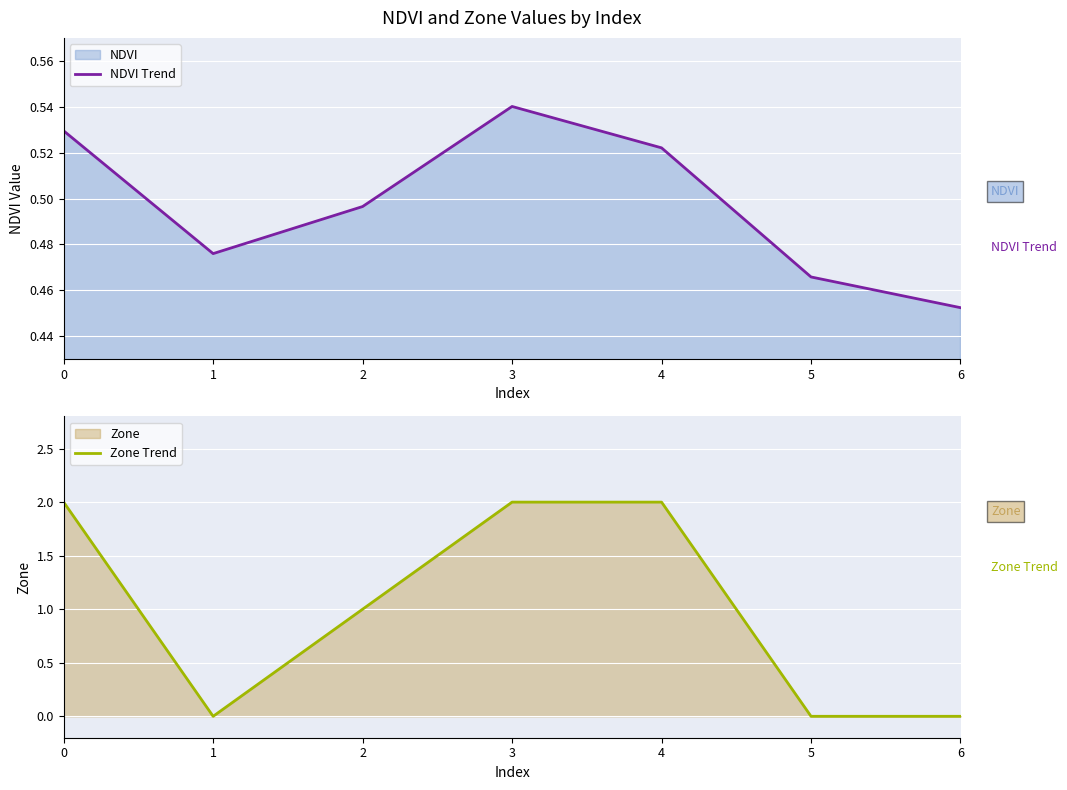

What is the difference between the highest and lowest values at 4?

1.5